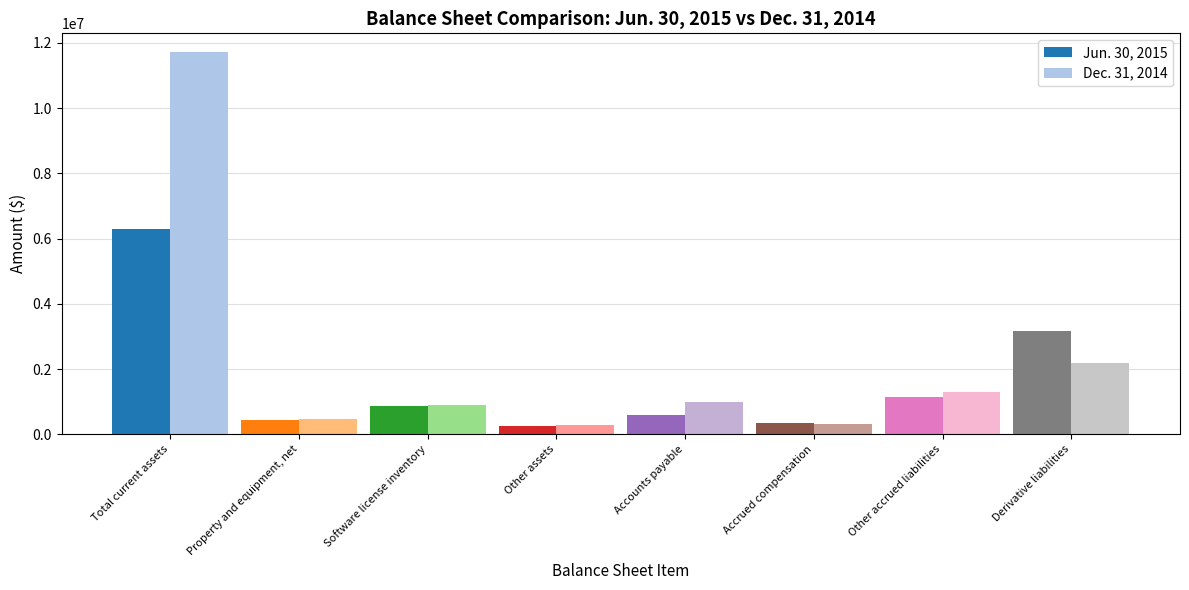

Which series has the largest total across all categories?

Dec. 31, 2014